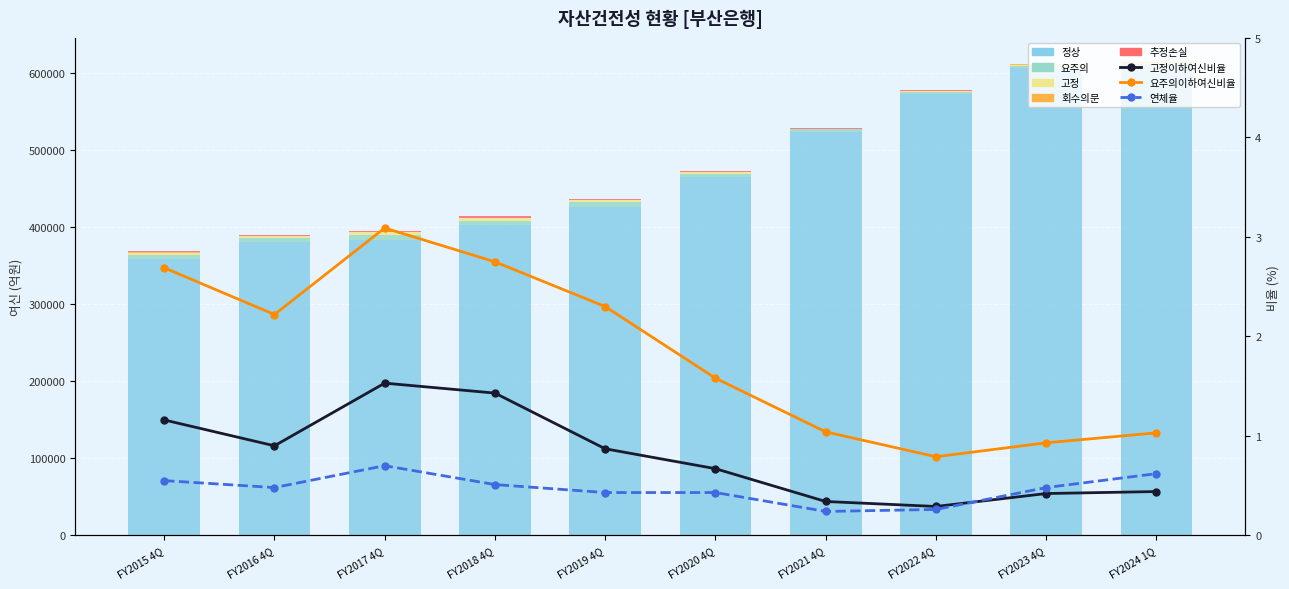

What is the maximum value shown in the chart?

608437